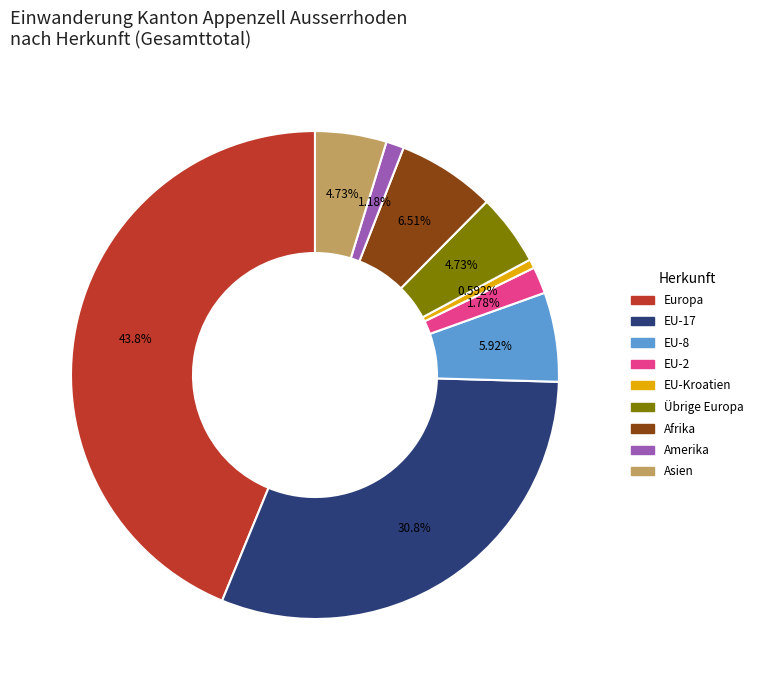

Is there any slice that represents more than half of the pie?

No